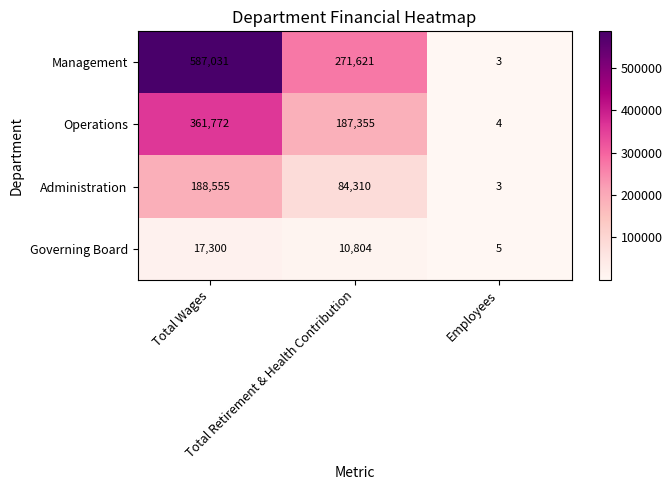

Which series has the widest spread of values?

Management